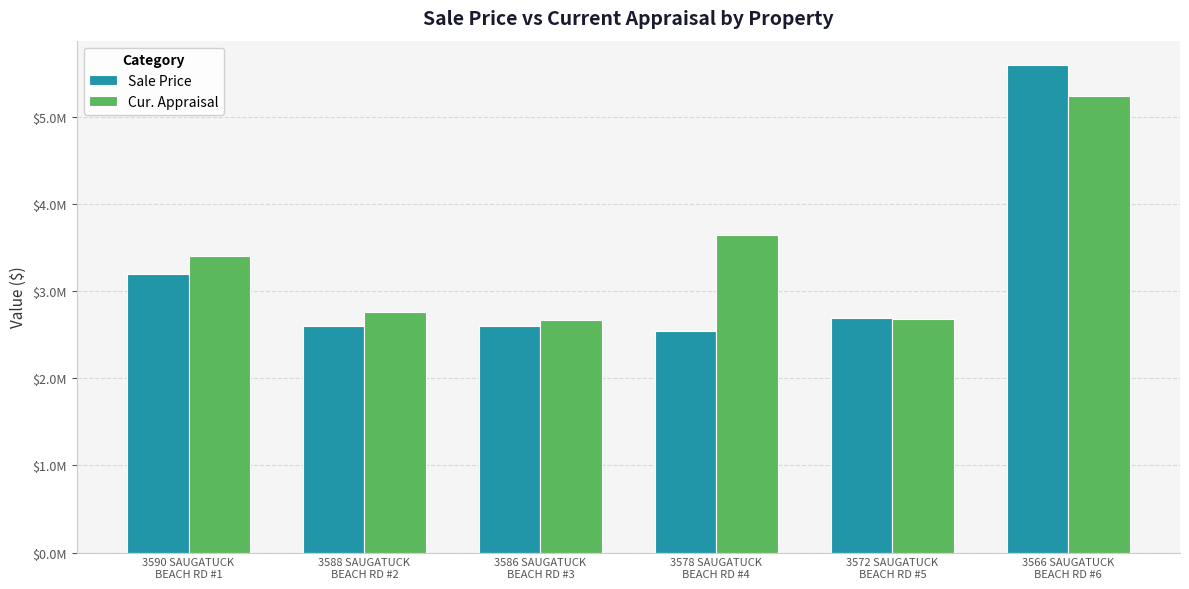

Rank the series by their maximum value, from lowest to highest.

Cur. Appraisal, Sale Price